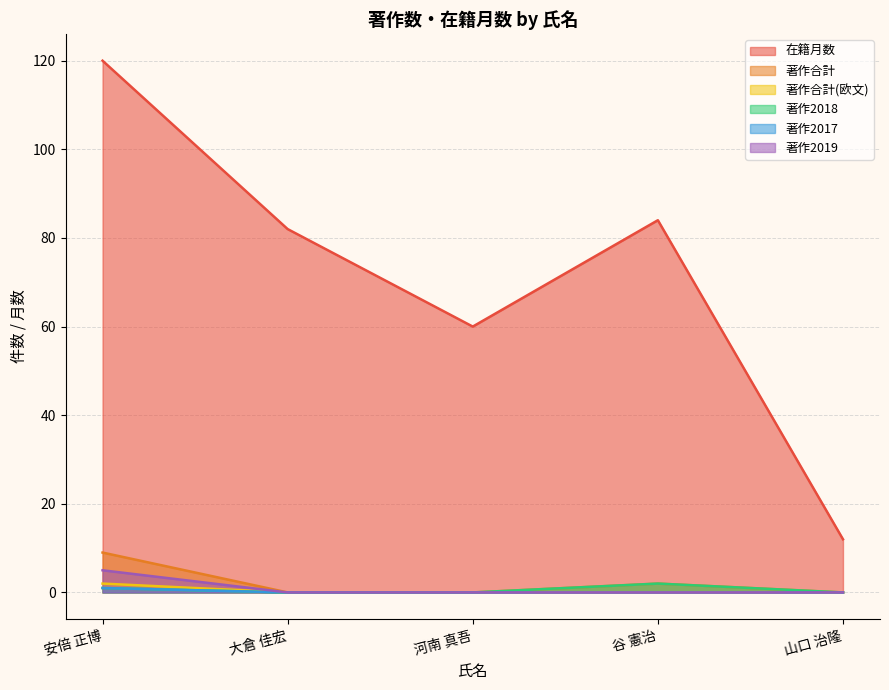

What position from the right is 河南 真吾?

3